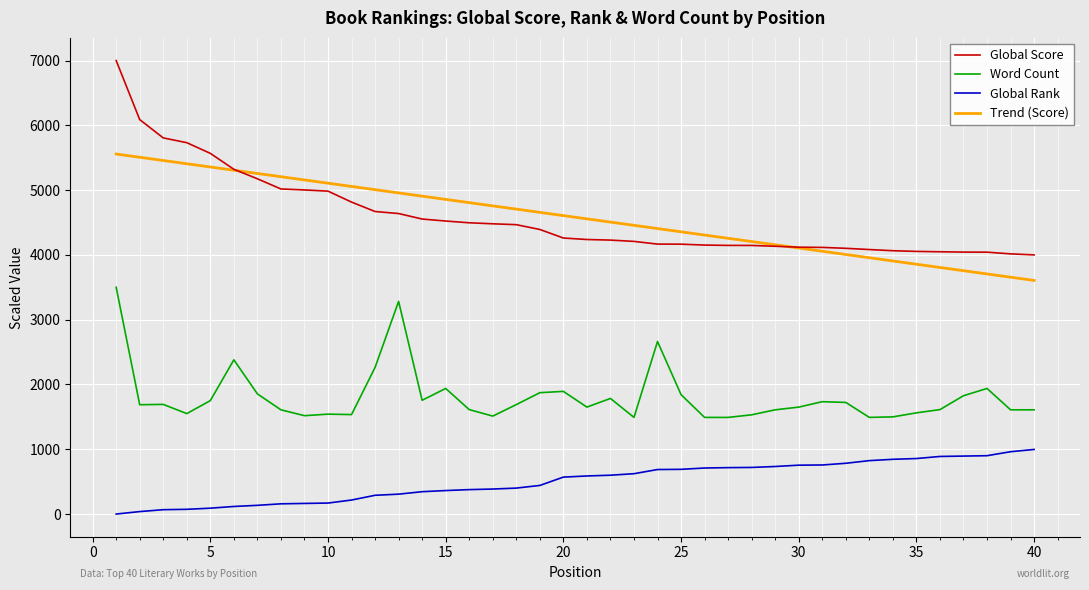

What is the greatest value displayed?

6999.4